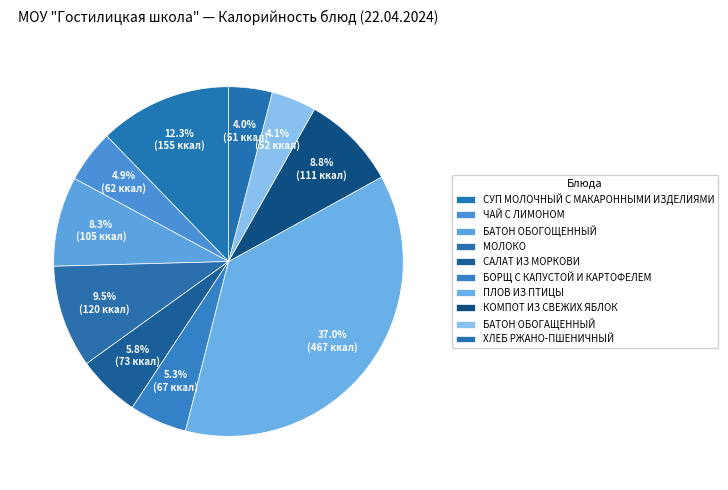

Rank the categories by value from highest to lowest.

ПЛОВ ИЗ ПТИЦЫ, СУП МОЛОЧНЫЙ С МАКАРОННЫМИ ИЗДЕЛИЯМИ, МОЛОКО, КОМПОТ ИЗ СВЕЖИХ ЯБЛОК, БАТОН ОБОГОЩЕННЫЙ, САЛАТ ИЗ МОРКОВИ, БОРЩ С КАПУСТОЙ И КАРТОФЕЛЕМ, ЧАЙ С ЛИМОНОМ, БАТОН ОБОГАЩЕННЫЙ, ХЛЕБ РЖАНО-ПШЕНИЧНЫЙ